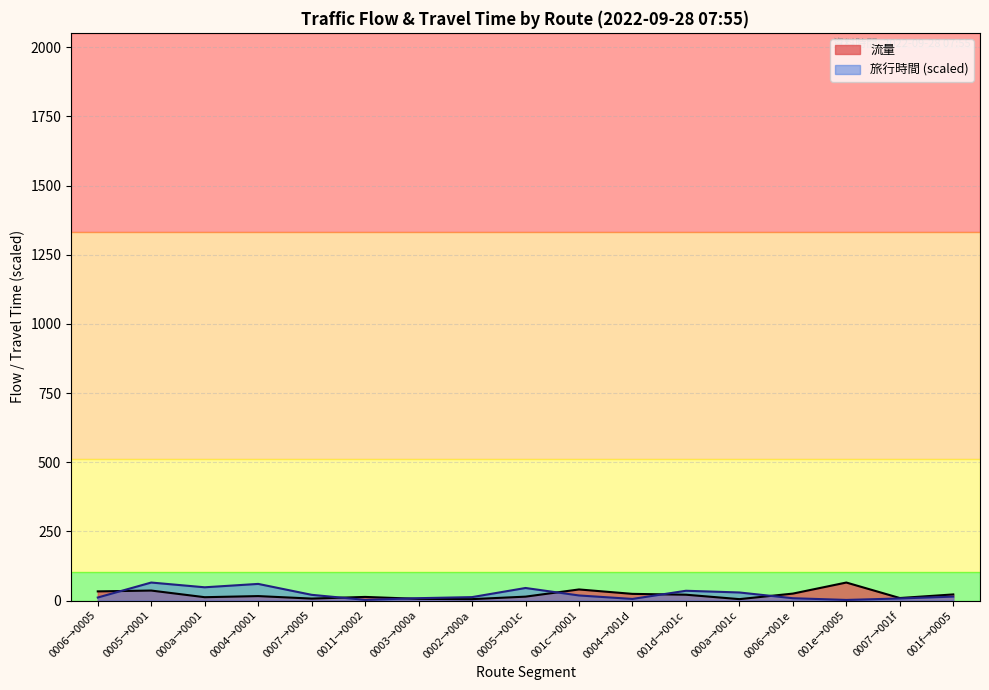

Which has a higher value, 11 or 8?

11